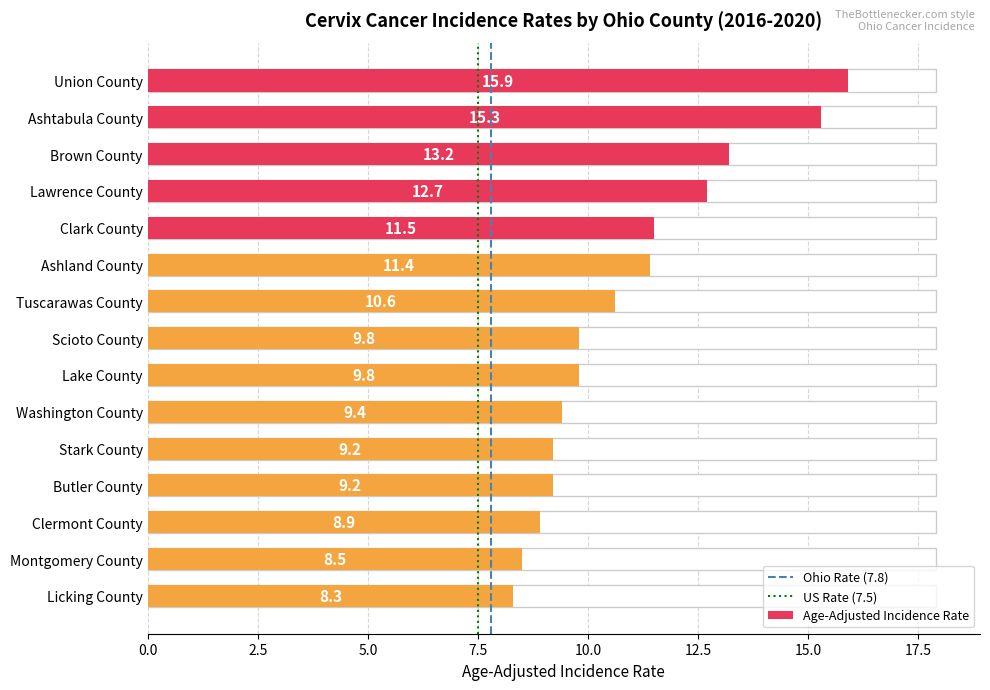

Which category has the highest value across all series?

Union County